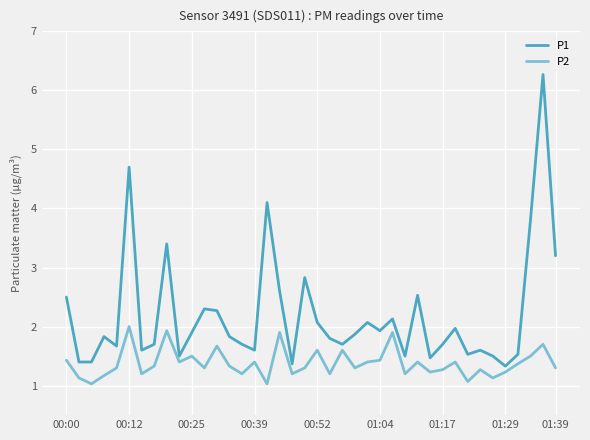

What is the highest value of the P1 series?

6.3